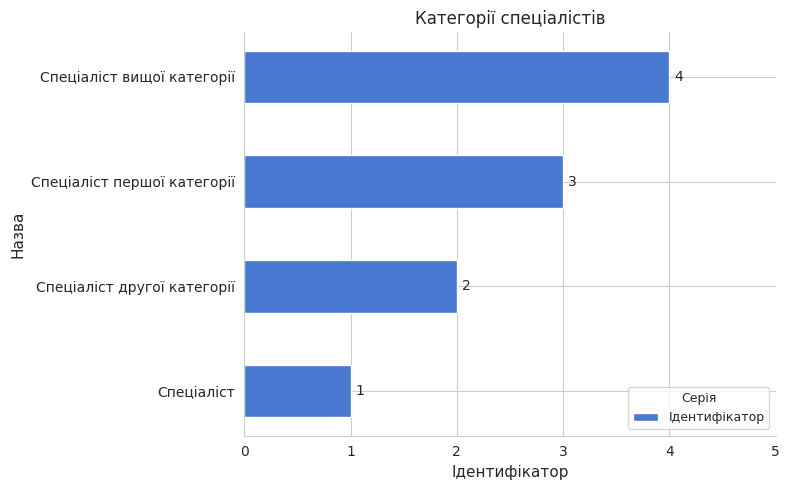

Is it true that the value at Спеціаліст другої категорії is 2?

True